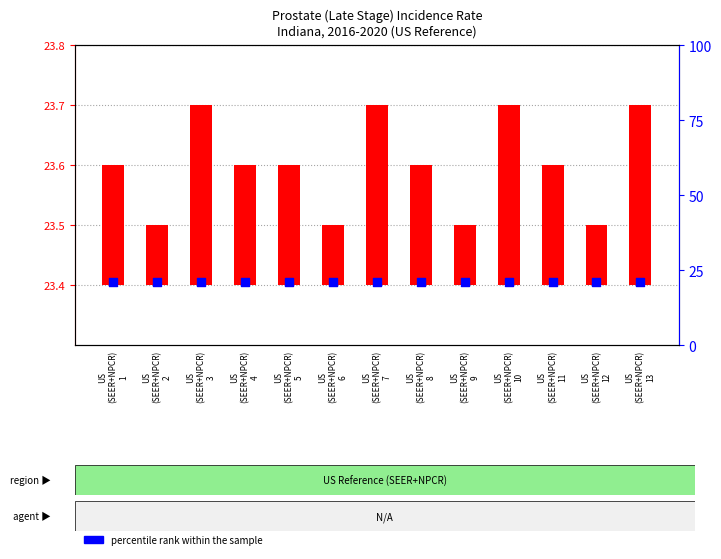

What are all the series names shown in the legend?

transformed count (rate), percentile rank within the sample